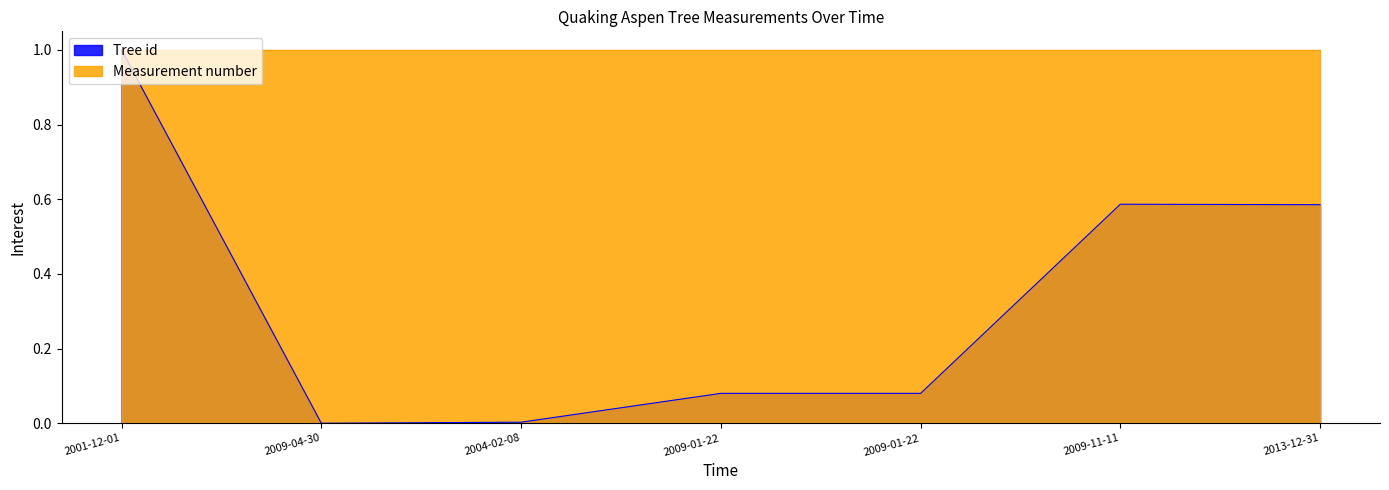

The chart shows a value of 0.0 at 2009-01-22. True or false?

False